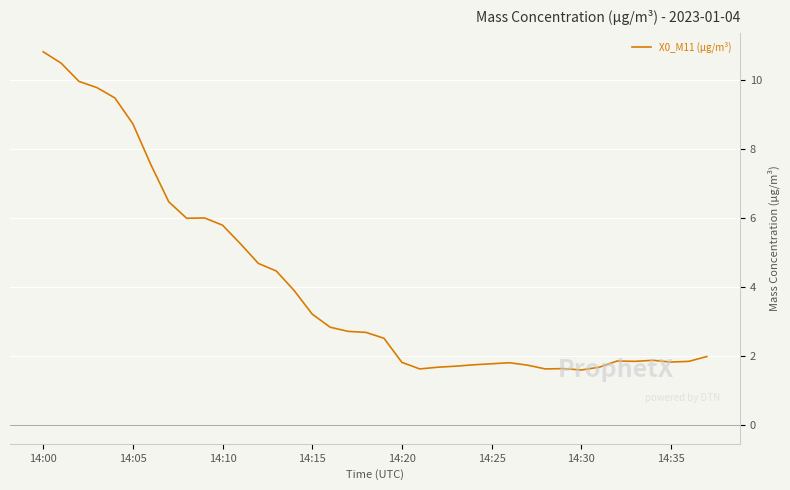

What is the difference between the maximum and minimum values?

9.2